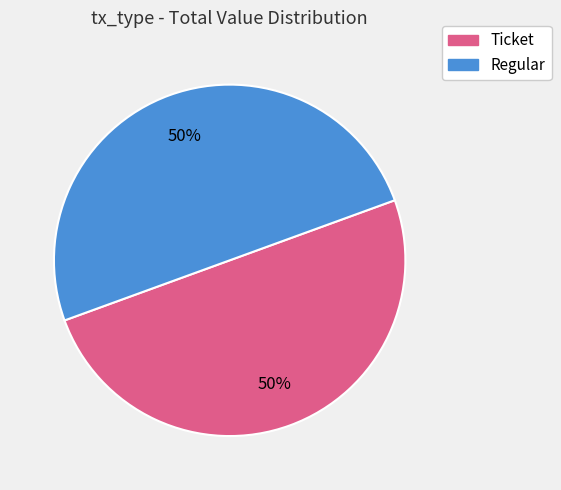

Do Ticket and Regular together represent more than half of the pie?

Yes